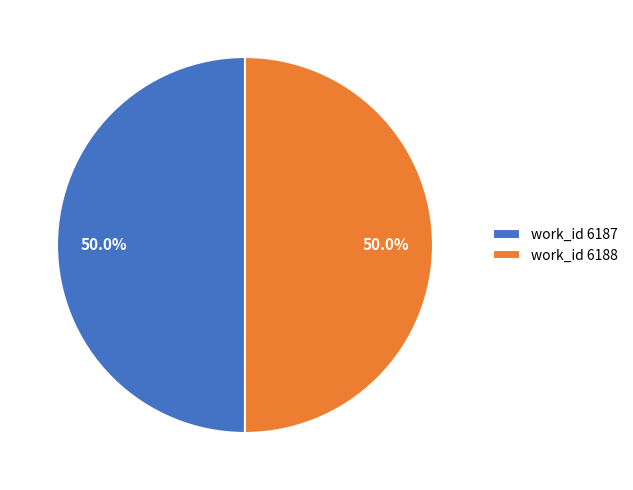

Do work_id 6187 and work_id 6188 together represent more than half of the pie?

Yes